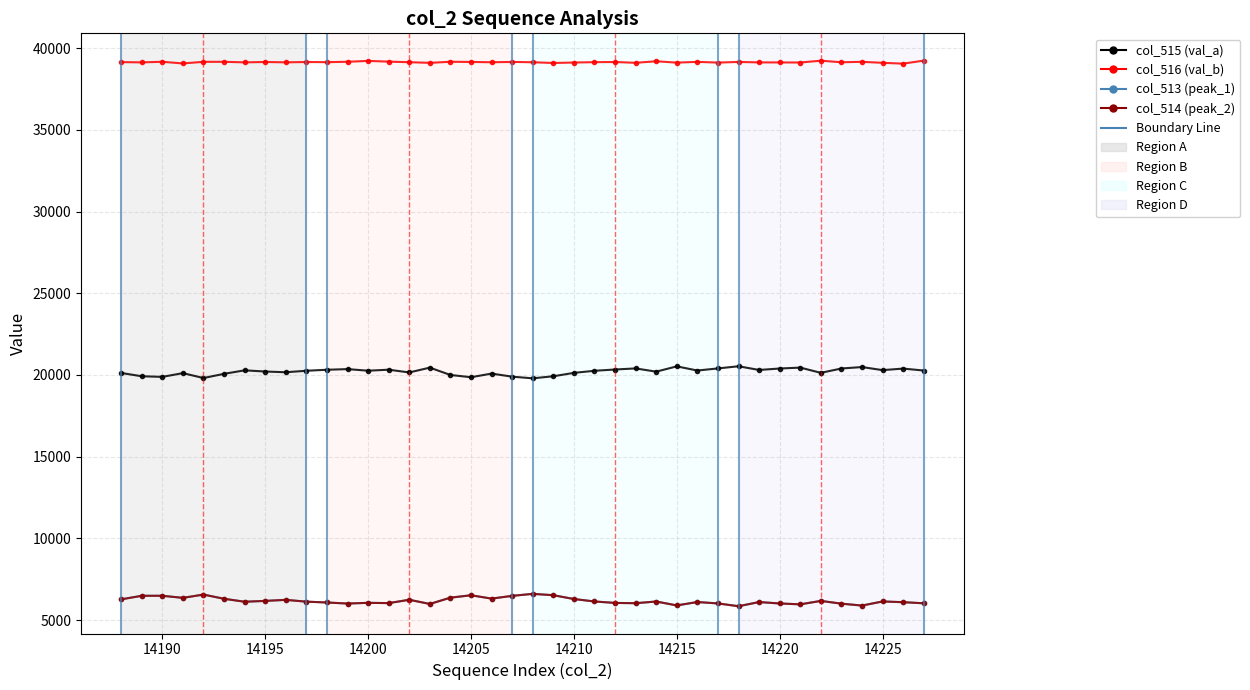

True or false: col_516 (val_b) and col_513 (peak_1) cross at least once.

False